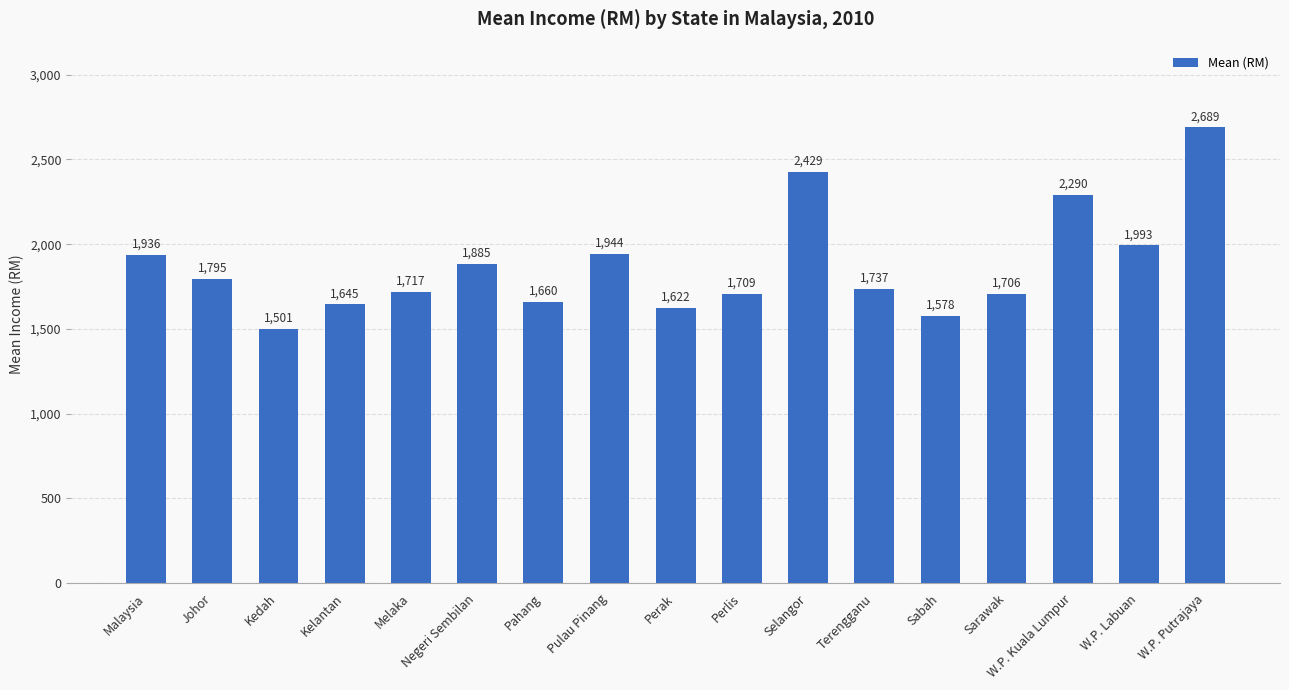

Are the bars horizontal?

No